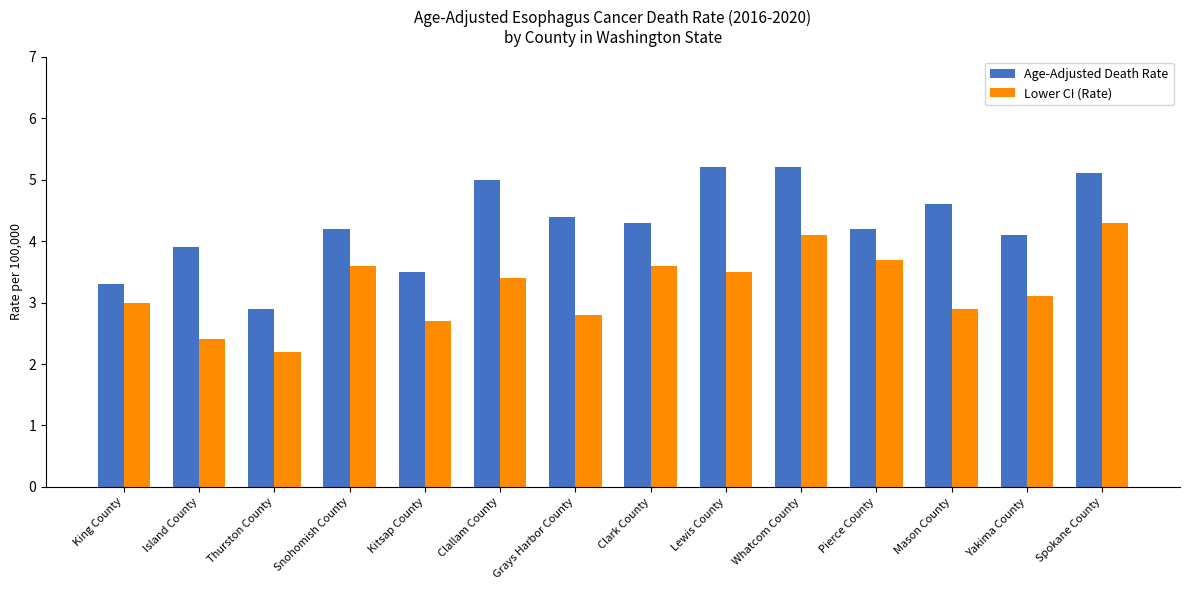

True or false: Age-Adjusted Death Rate has a value of 4.4 at Grays Harbor County.

True